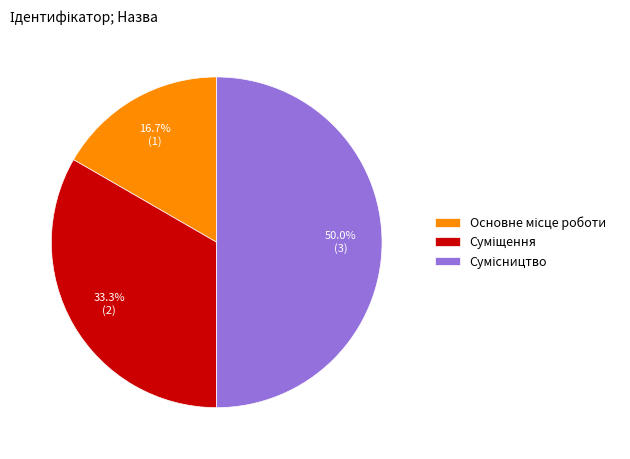

How many slices are in this pie chart?

3